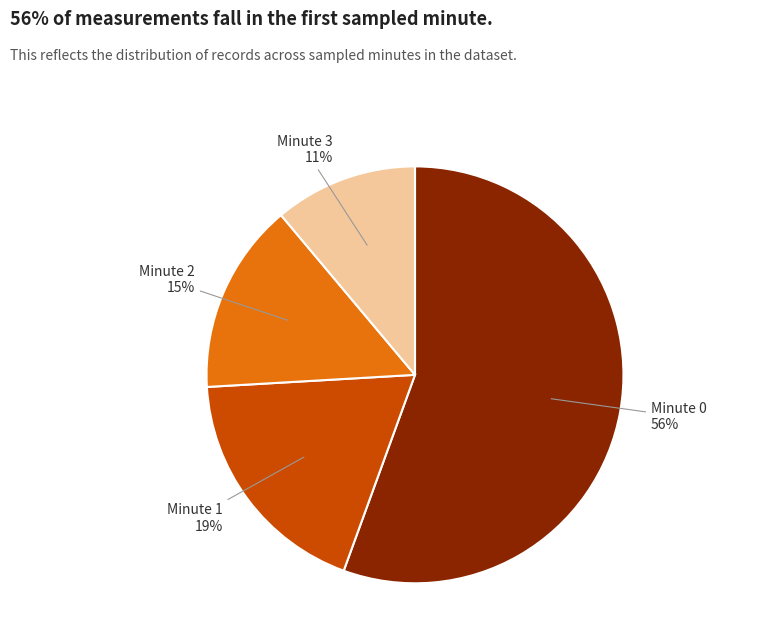

What is the ratio of the value at Minute 3 to the value at Minute 2?

0.7